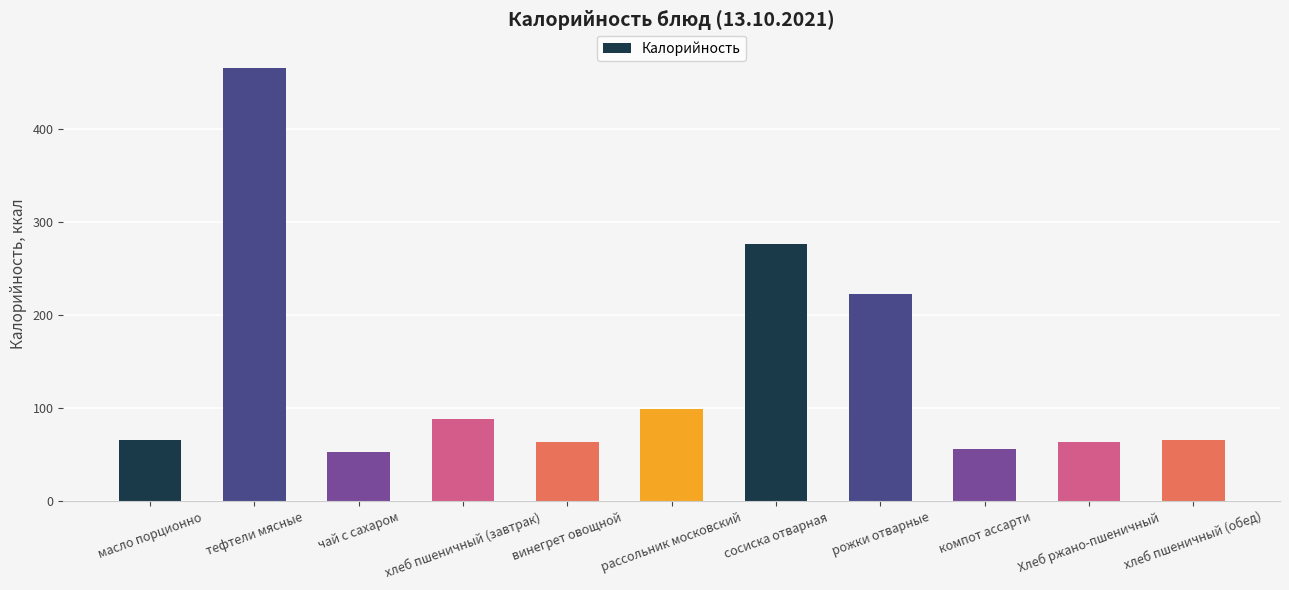

What is the minimum value shown in the chart?

53.4